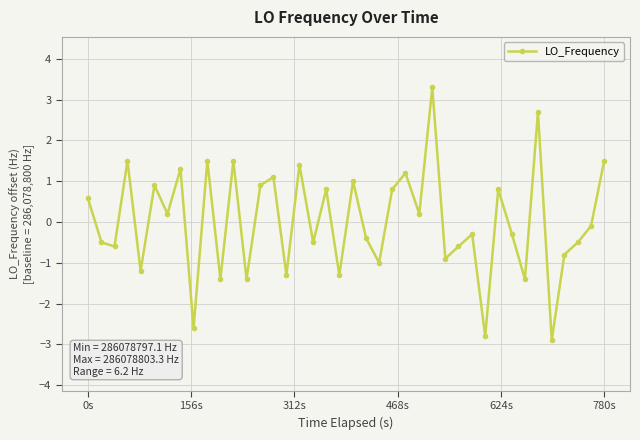

How many interior local peaks (higher than both neighbors) does the data have?

14